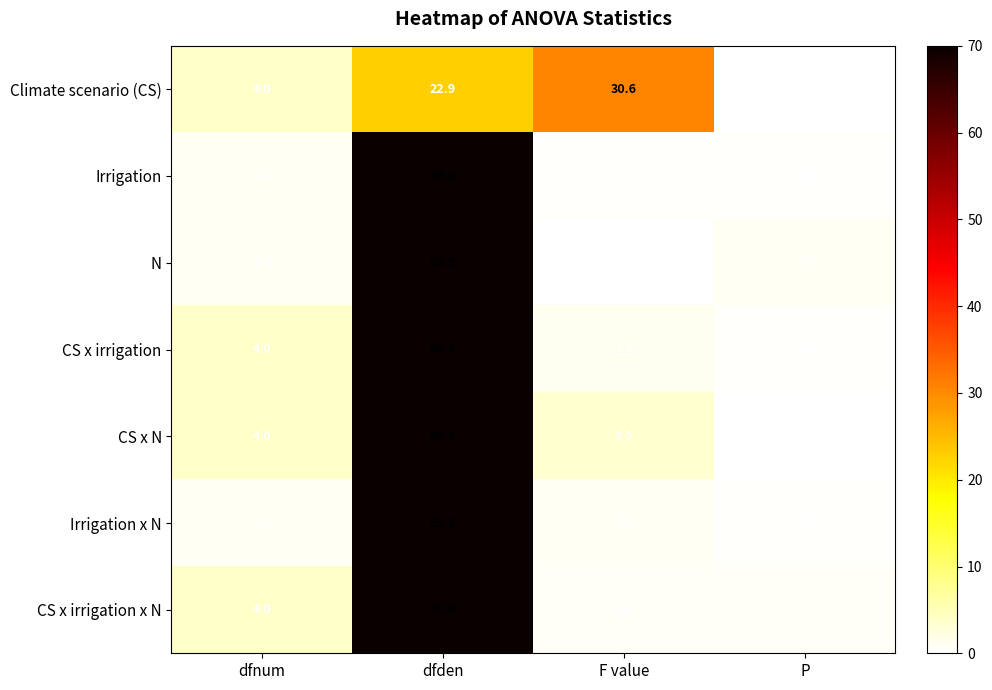

What is the average value of the Climate scenario (CS) series?

14.4